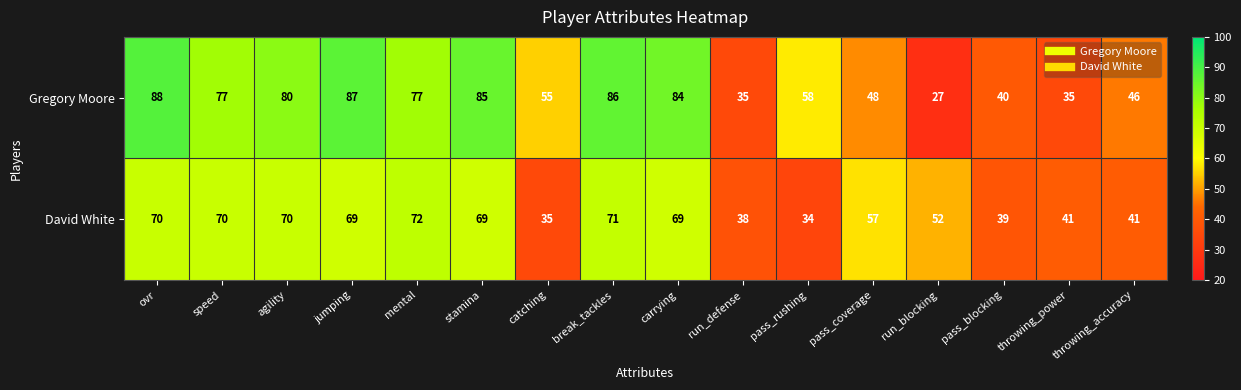

Which series changed the most between carrying and pass_blocking?

Gregory Moore